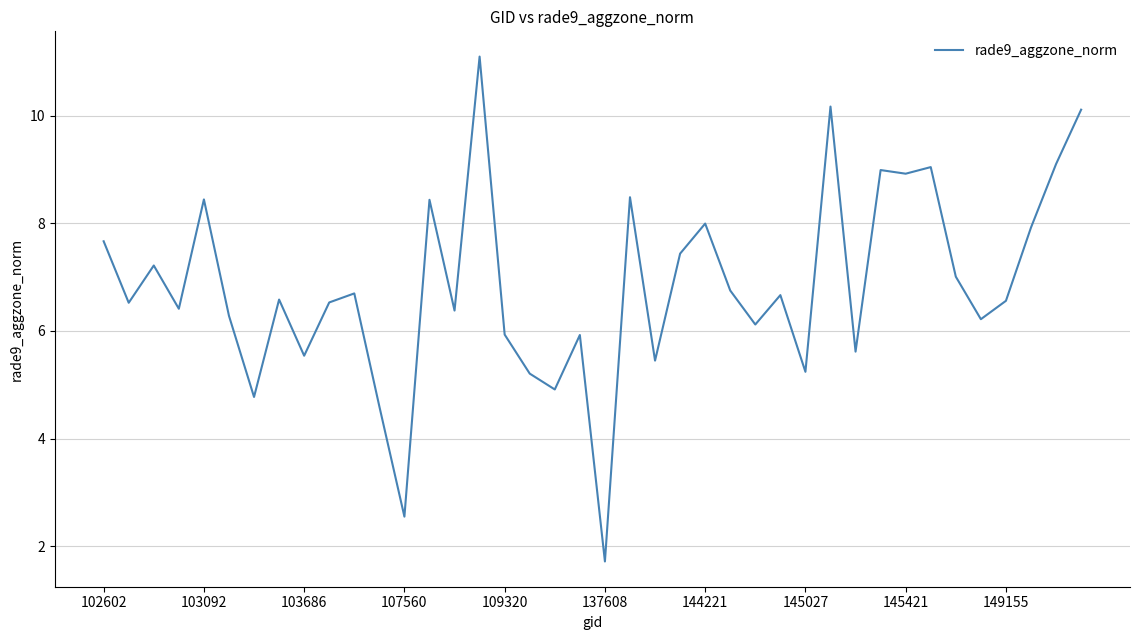

What is the difference between the maximum and minimum values?

9.4